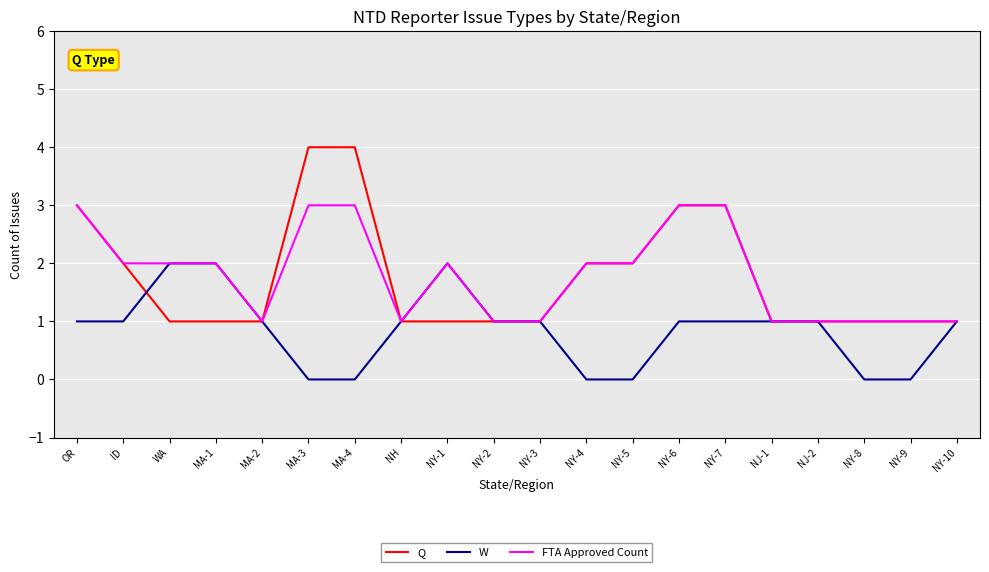

What is the highest value of the Q series?

4